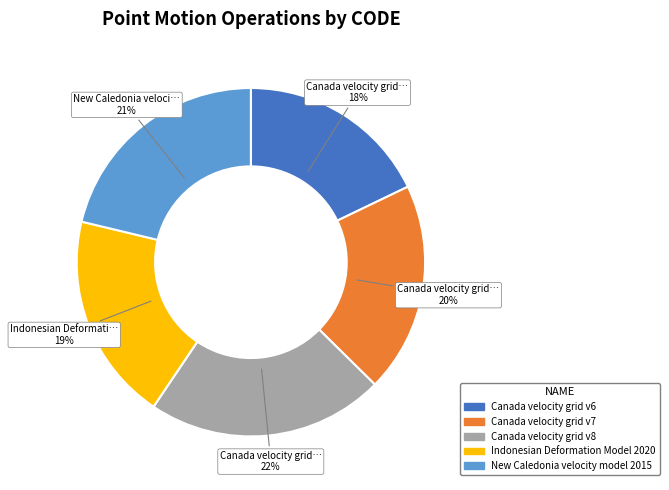

What is the ratio of the value at Canada velocity grid v7 to the value at Canada velocity grid v8?

0.9